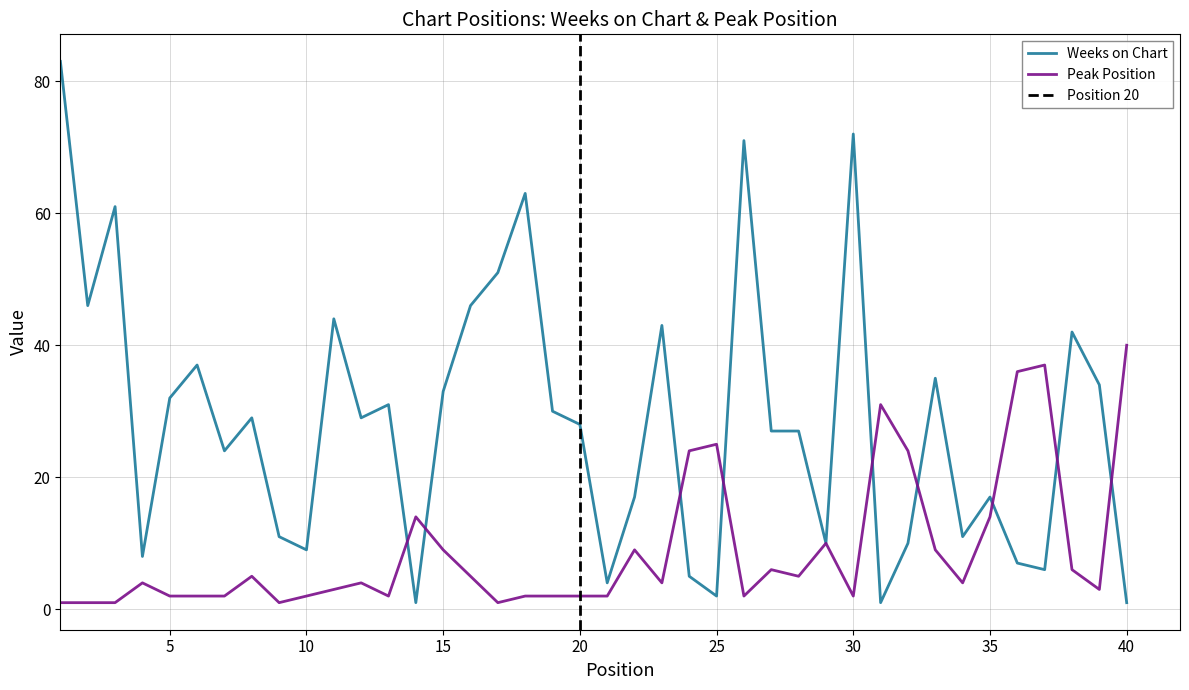

What is the difference between the maximum and minimum values in the Weeks on Chart series?

82